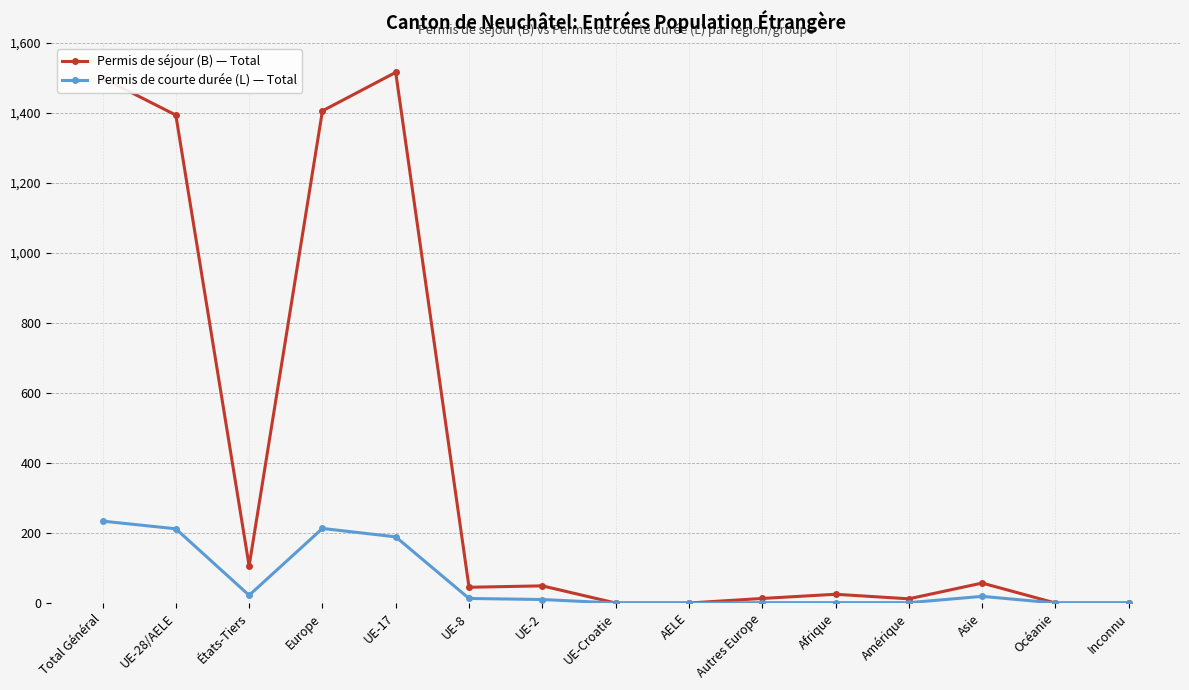

Count the number of categories in the chart.

15